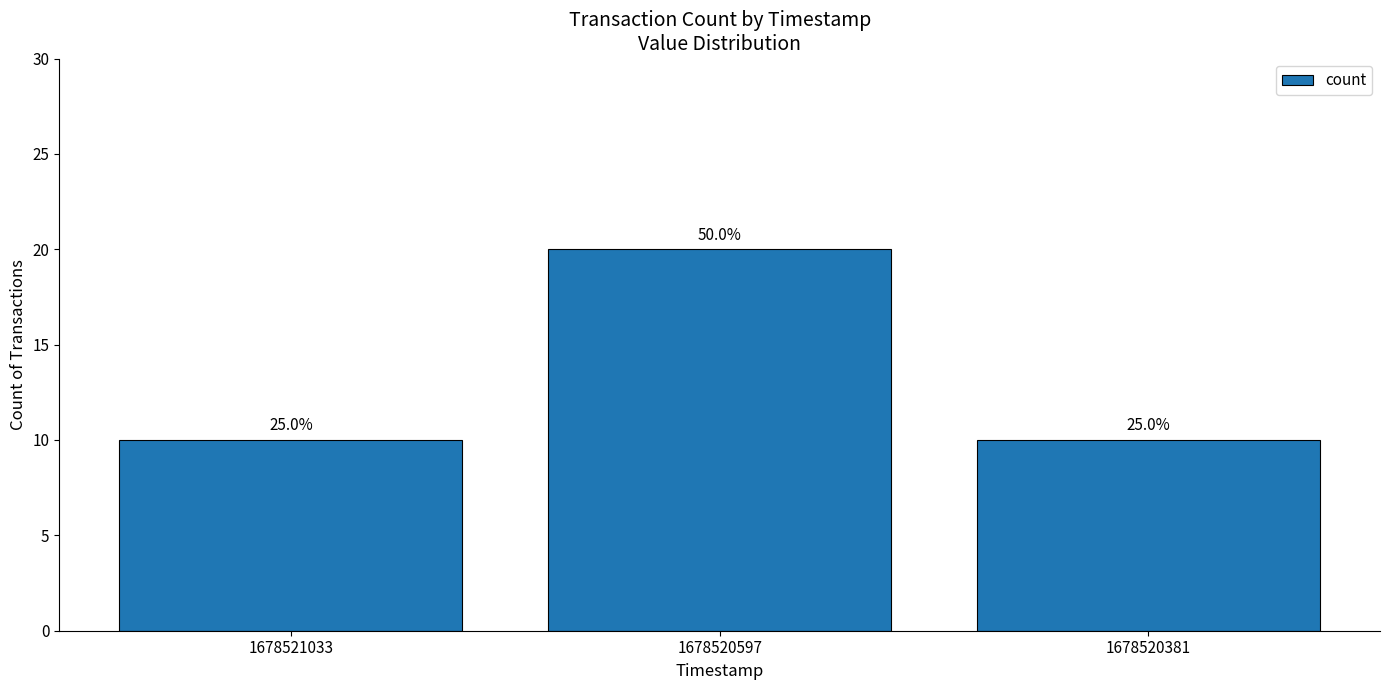

Are the bars horizontal?

No